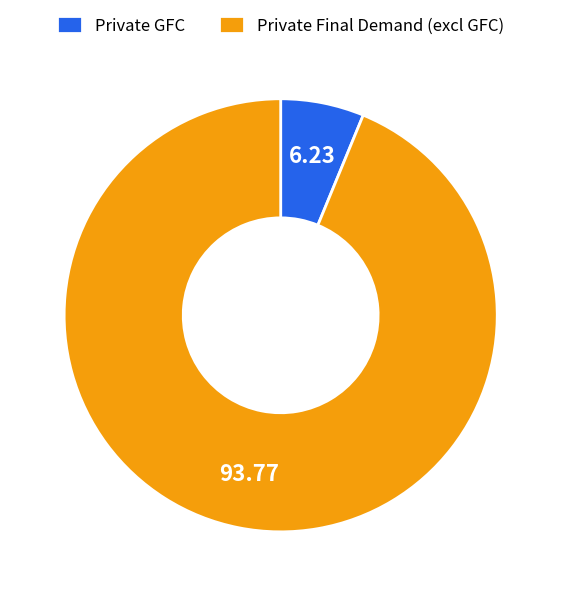

Count the number of slices in the pie.

2